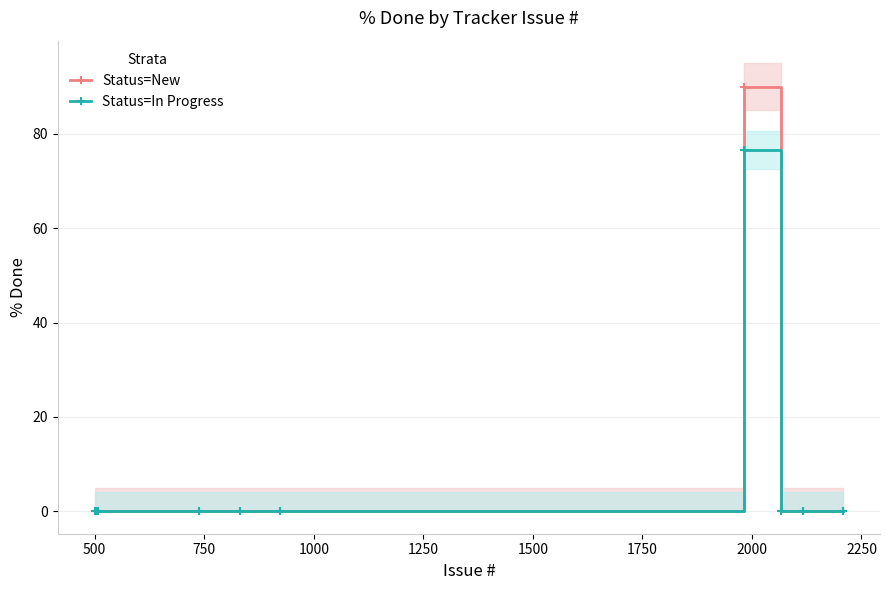

Does the chart have visible grid lines?

Yes